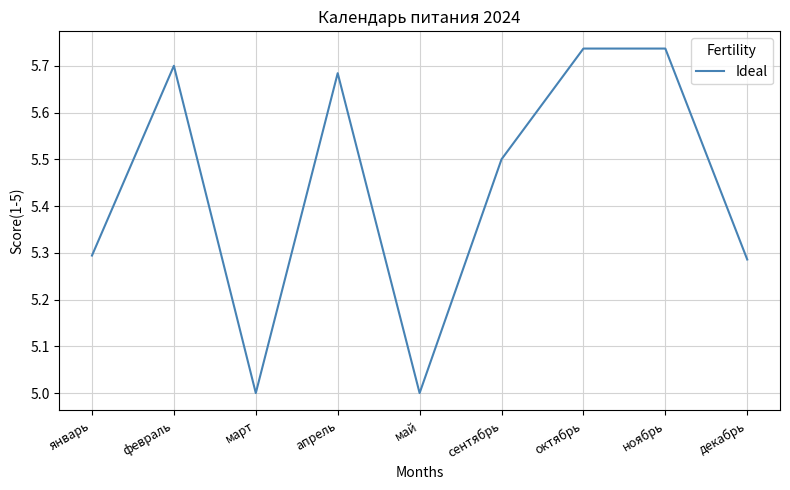

How many lines are shown in the chart?

1